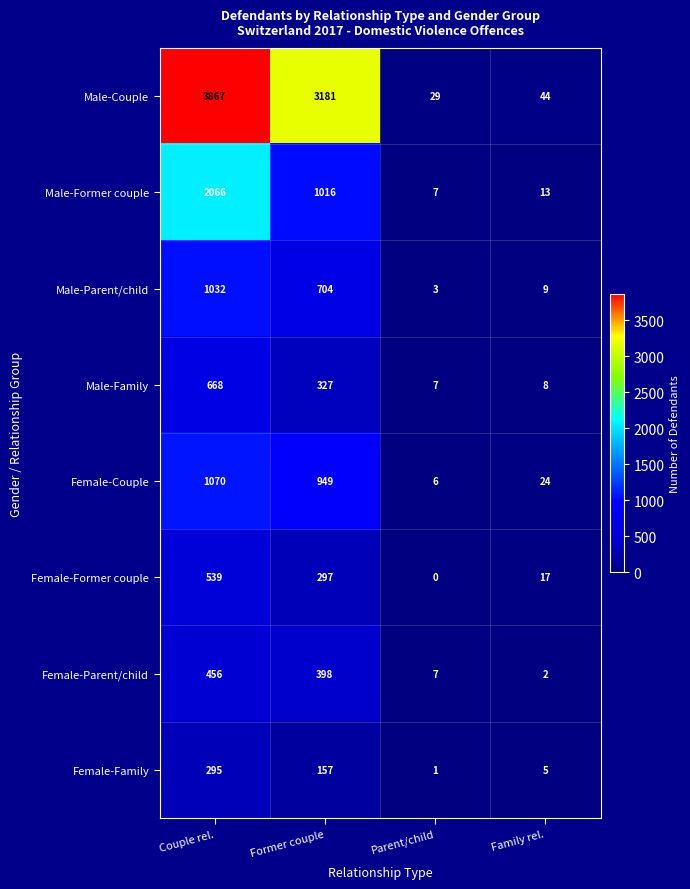

Between Couple rel. and Former couple, which series saw the biggest shift?

Male-Former couple